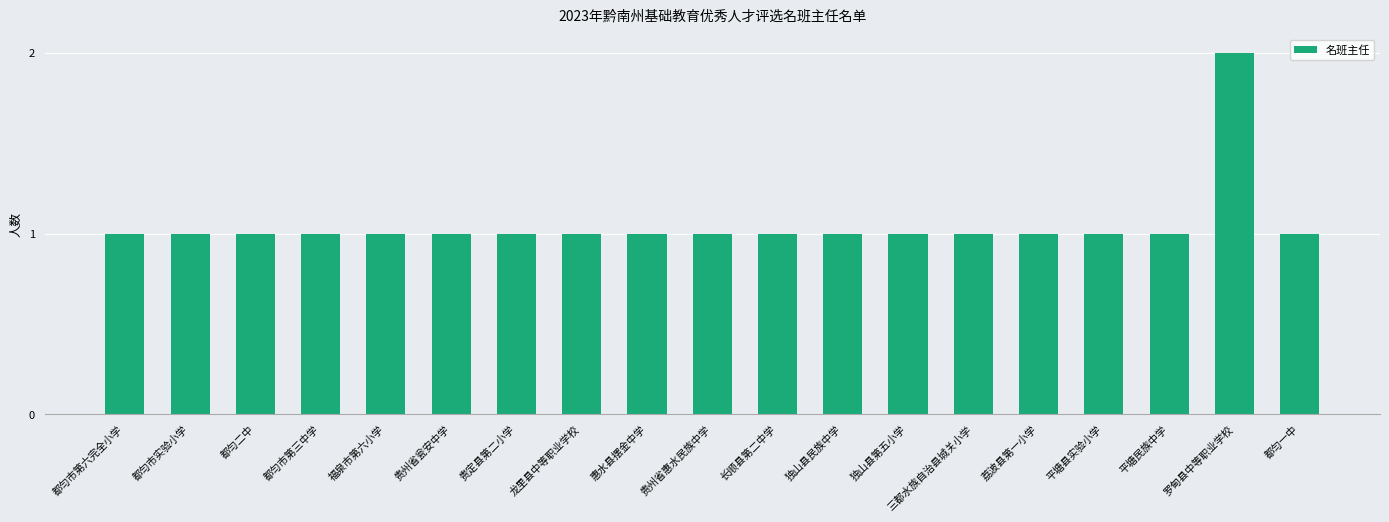

How many data points does each series have?

19